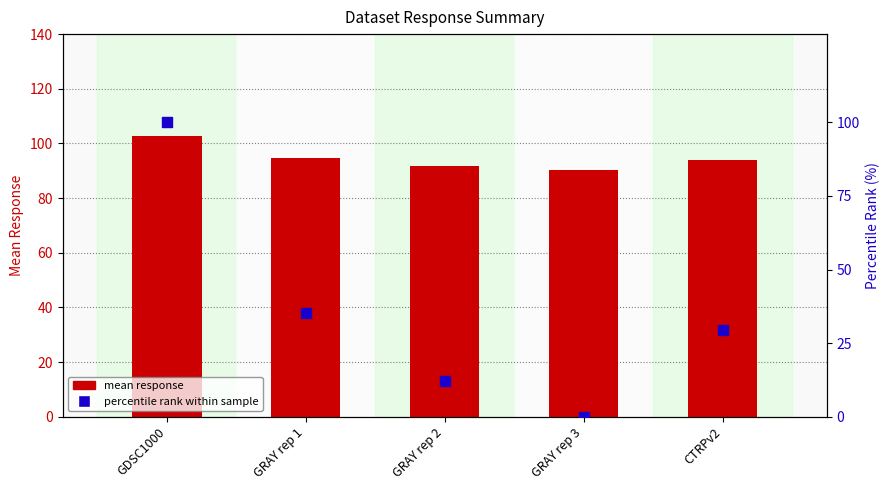

At which category is the sum across all series the highest?

GDSC1000